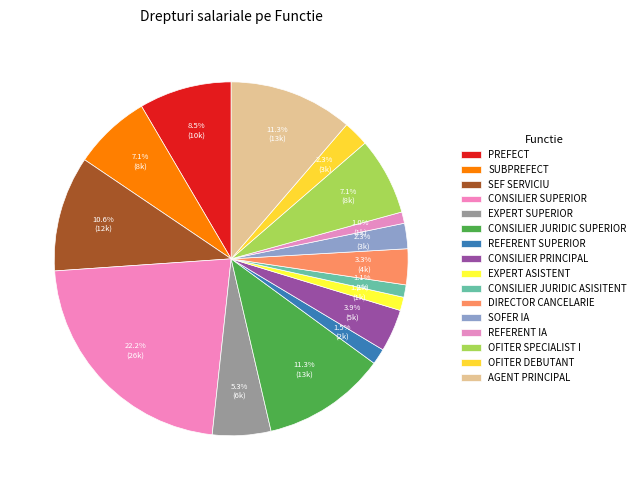

Count the number of slices in the pie.

16